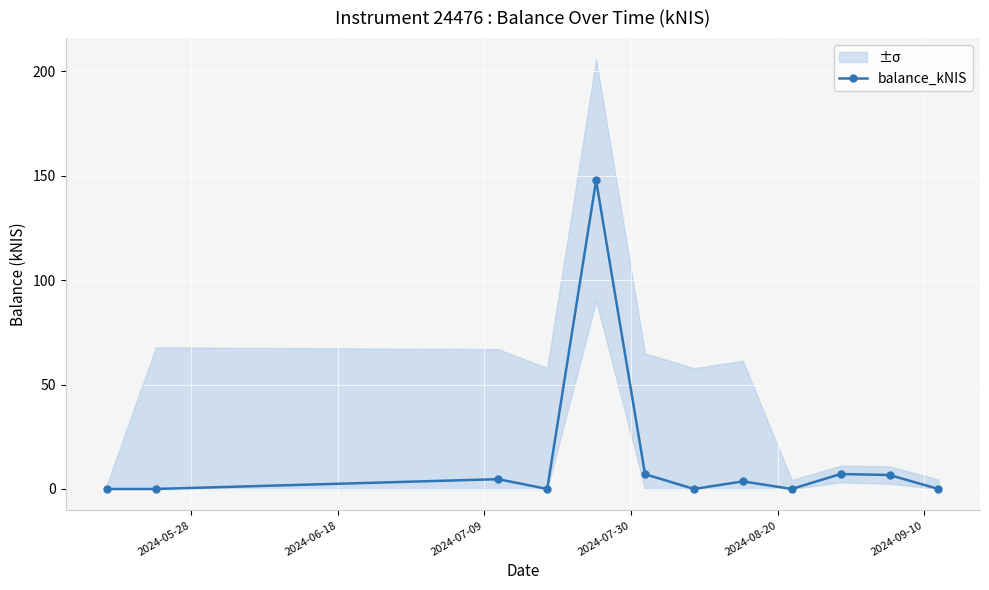

How many lines are shown in the chart?

1